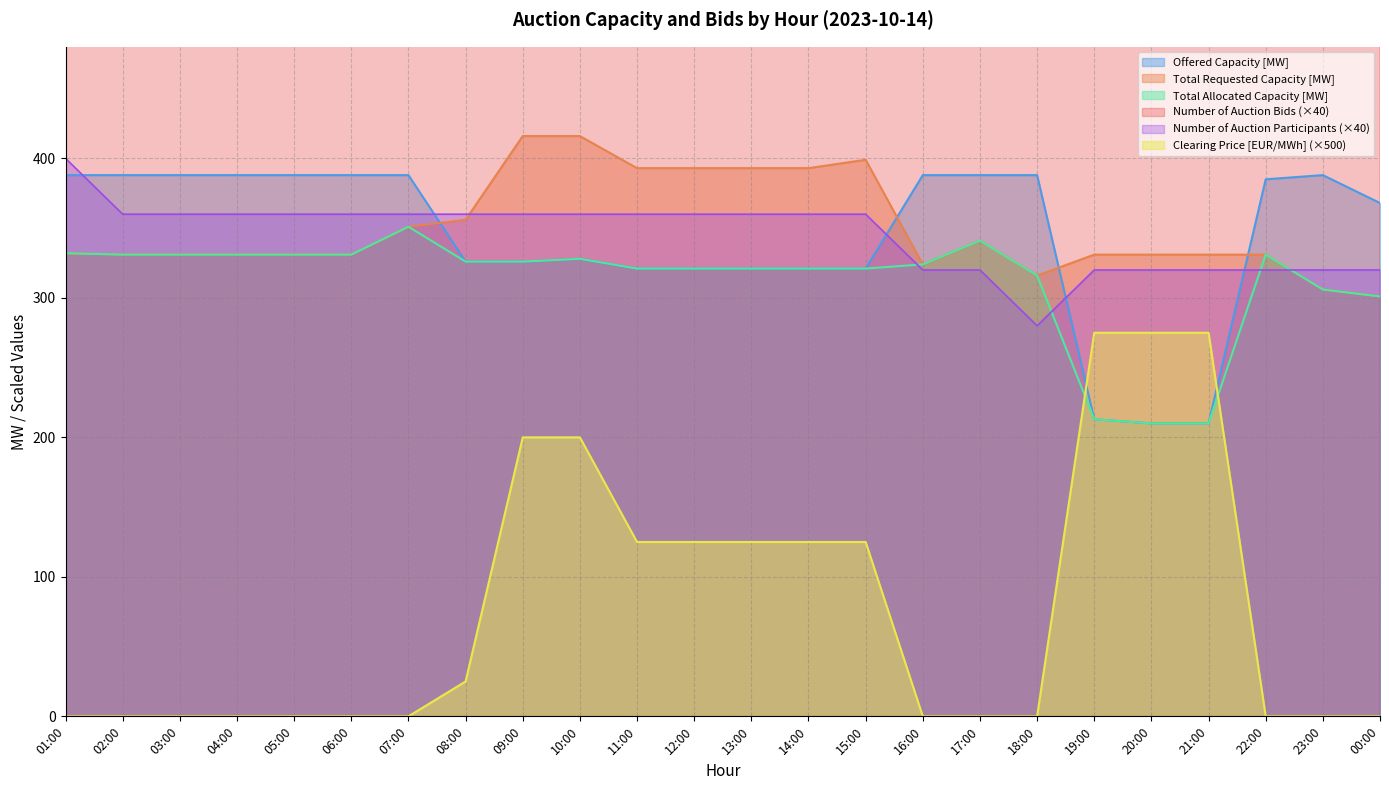

Is the value of Offered Capacity [MW] at 14:00 greater than the value of Total Allocated Capacity [MW] at 00:00?

Yes